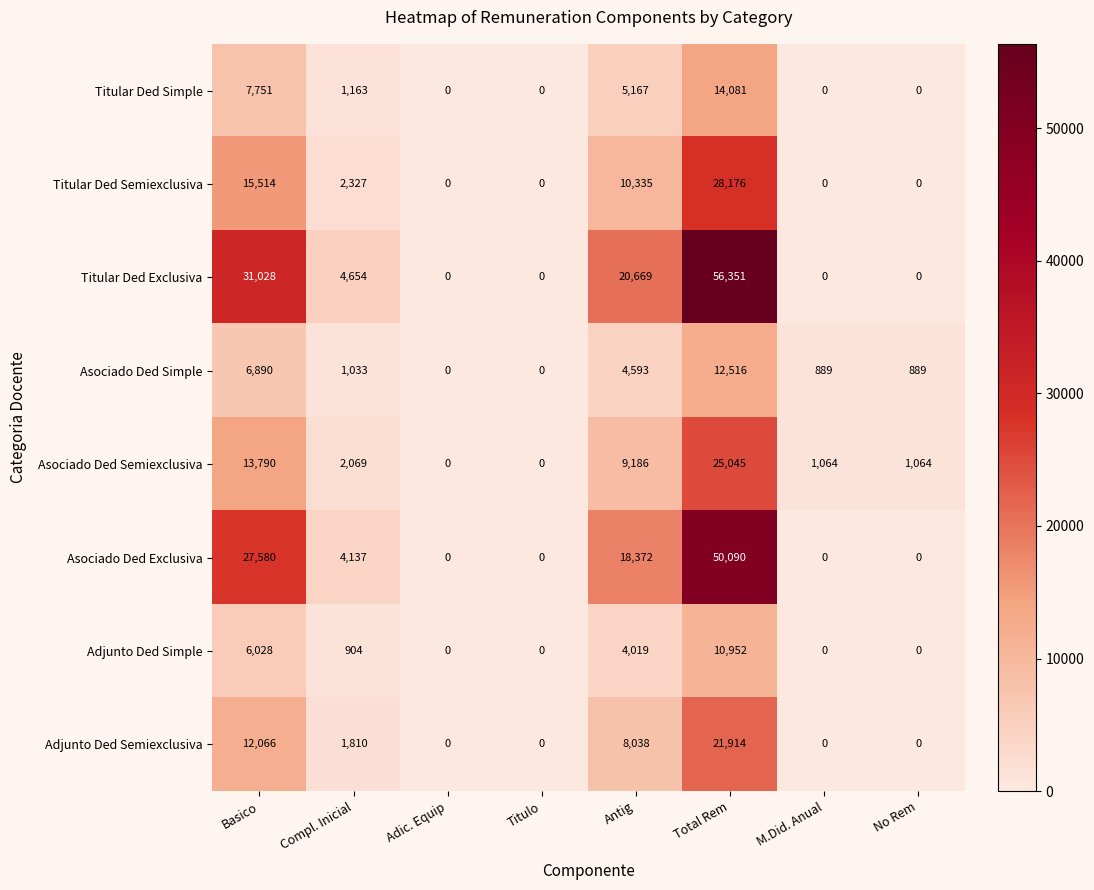

What is the average value of the Asociado Ded Exclusiva series?

12522